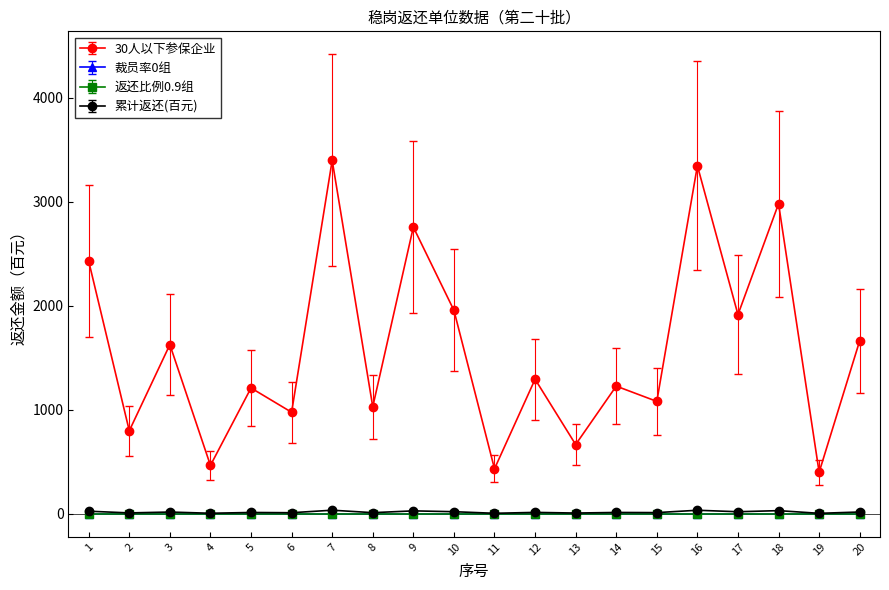

The value of 30人以下参保企业 at 18 is 688.4. True or false?

False